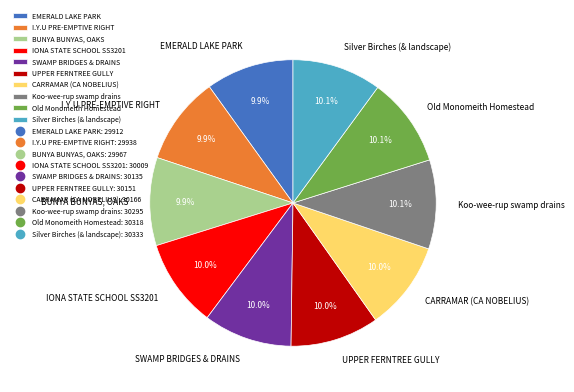

Is there a majority slice in this chart?

No